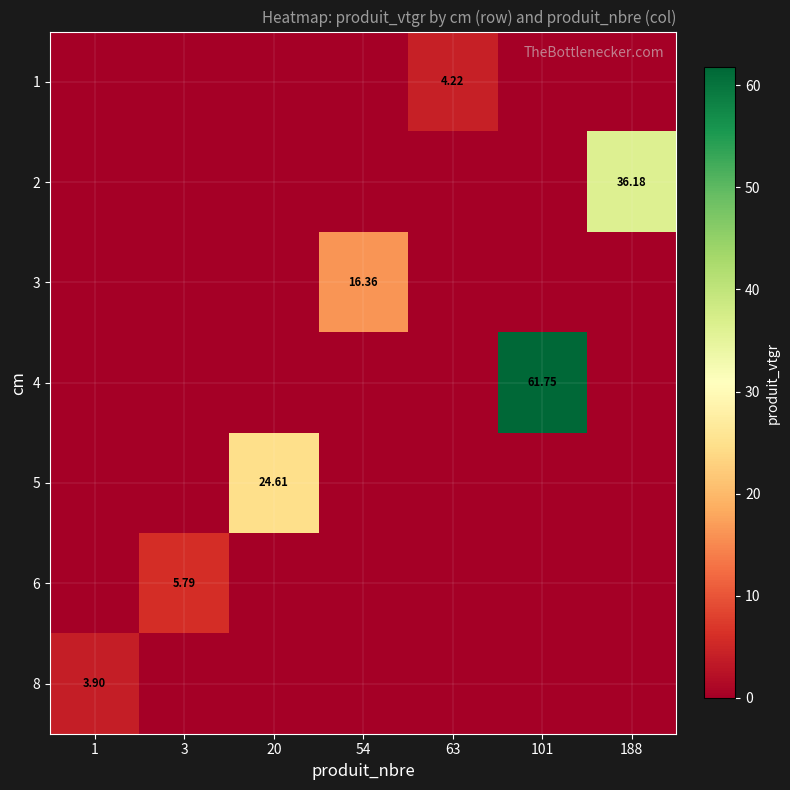

At which label is 2 closest to 18?

1